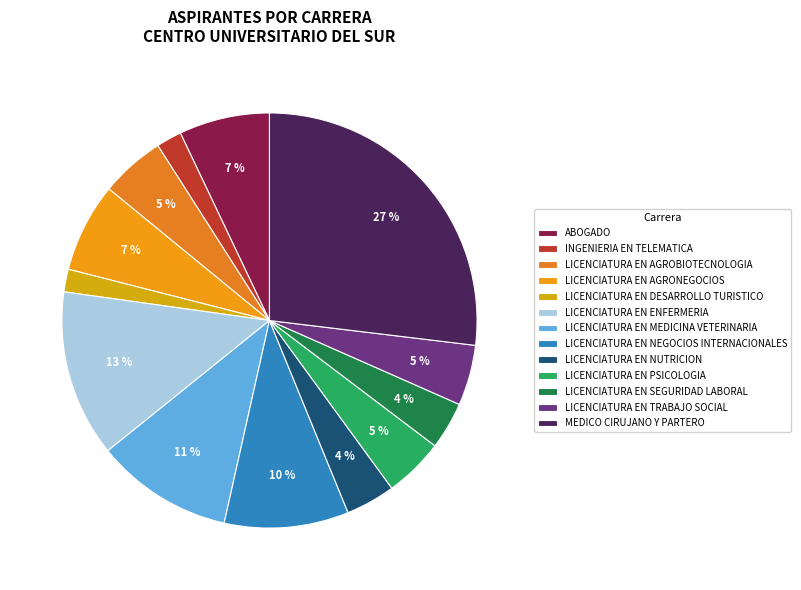

Count the number of slices in the pie.

13